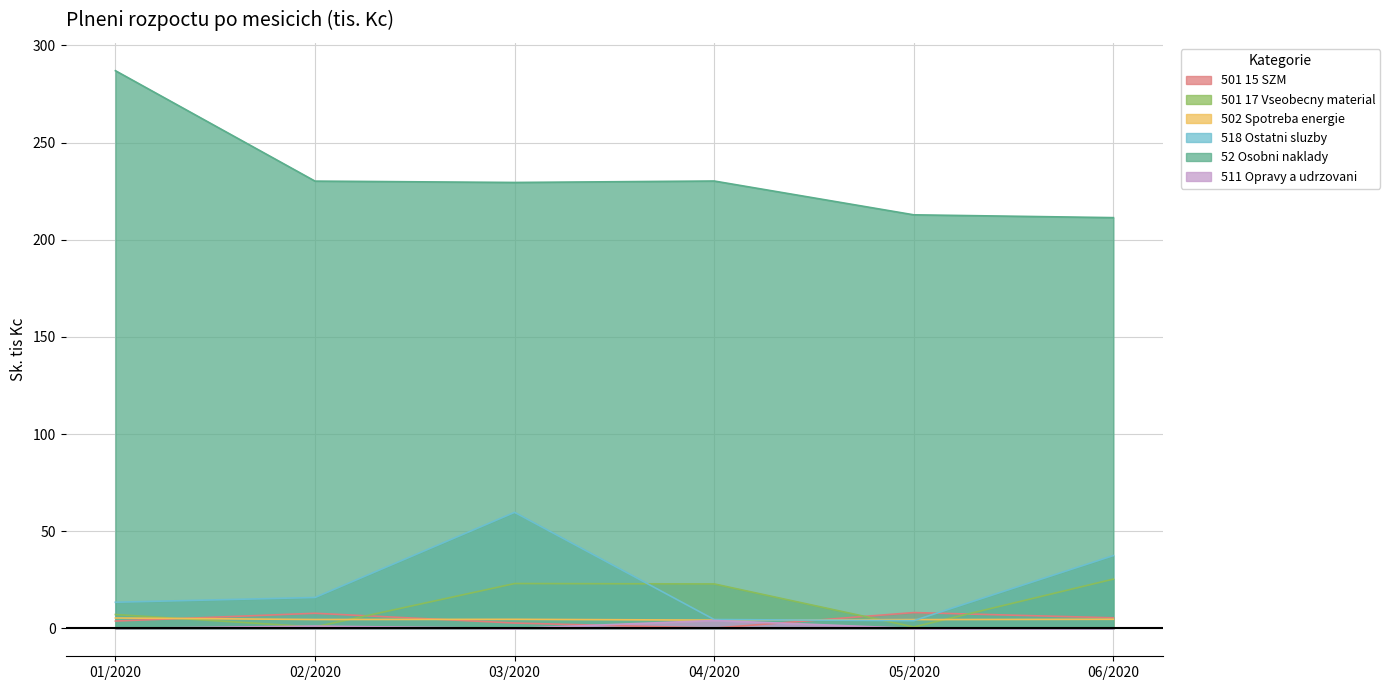

True or false: 502 Spotreba energie has a value of 4.7 at 03/2020.

True